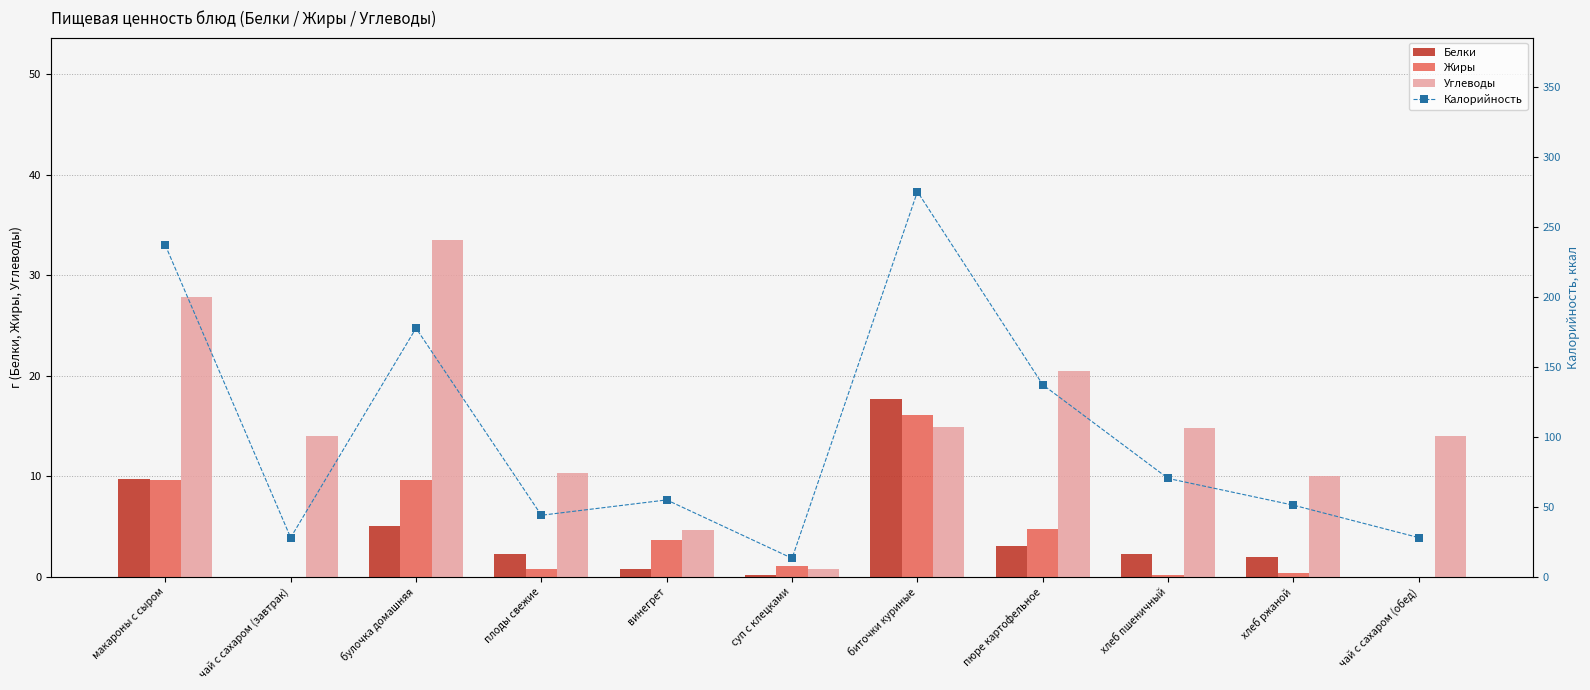

The value of Жиры at чай с сахаром (обед) is 7.1. True or false?

False